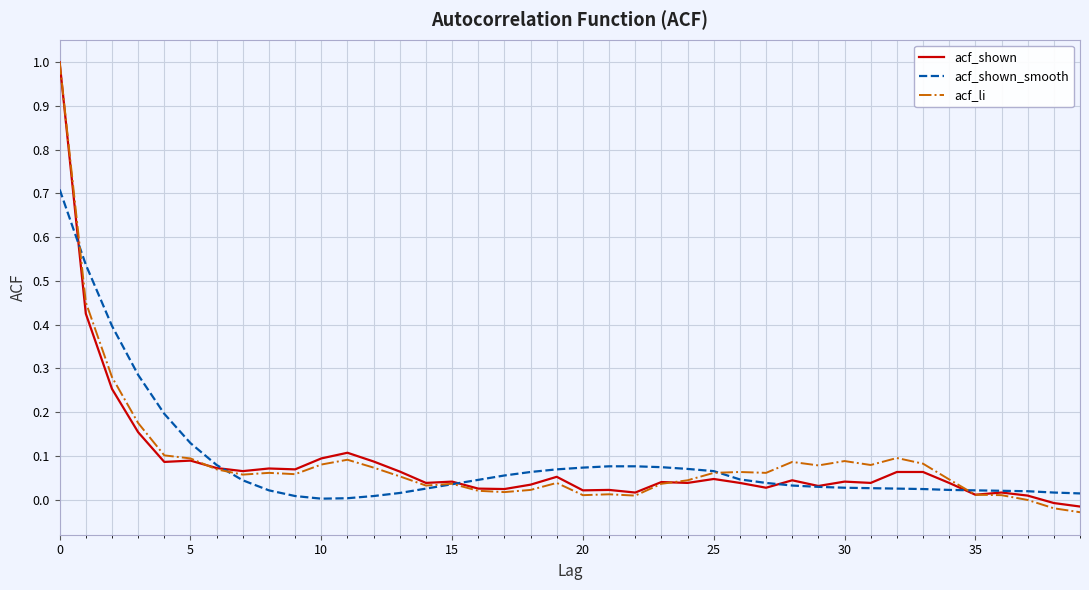

What is the maximum value shown in the chart?

1.0